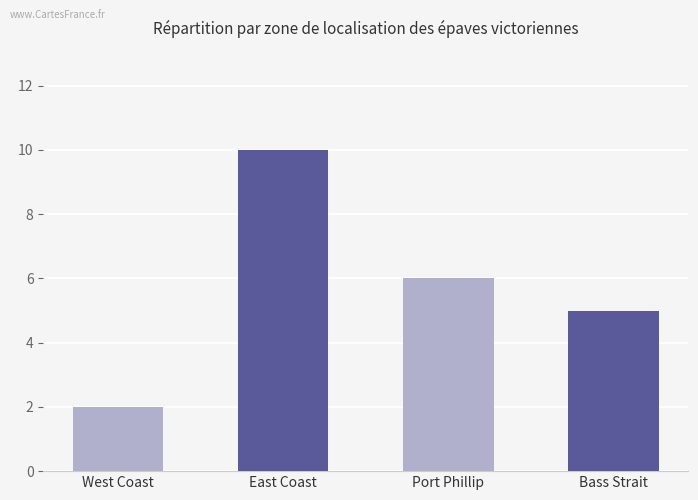

What position from the right is East Coast?

3